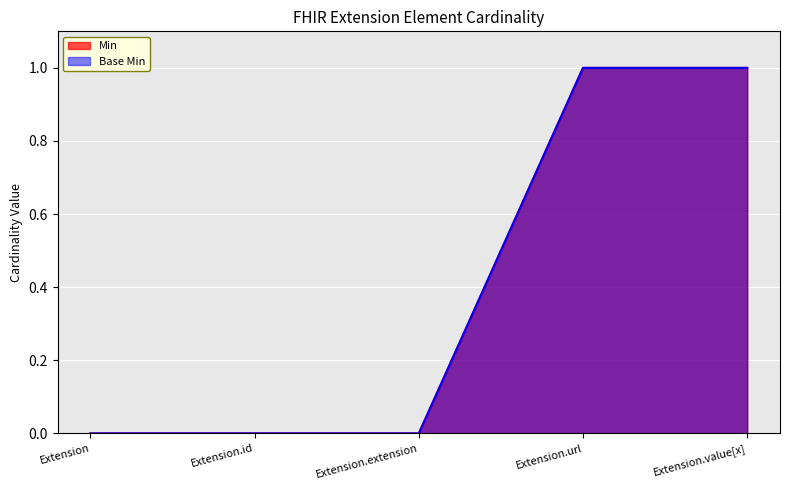

At Extension, list the series in order from largest to smallest.

Min, Base Min